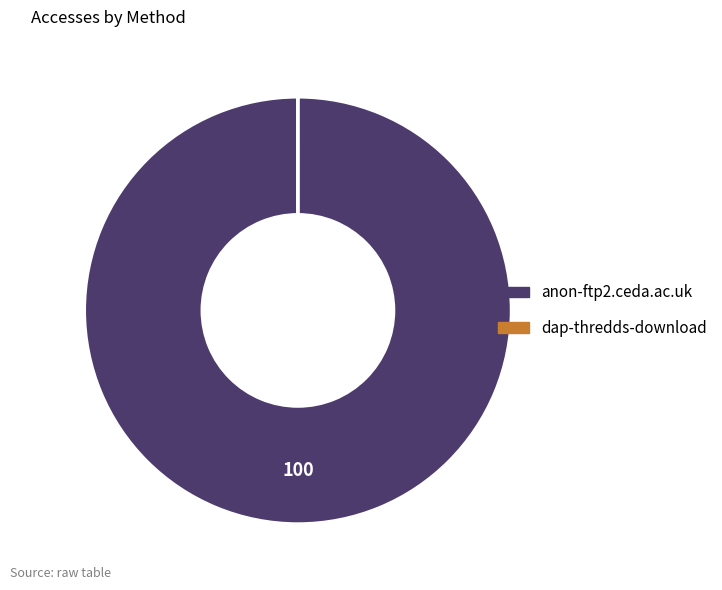

What is the largest slice in the pie chart?

anon-ftp2.ceda.ac.uk